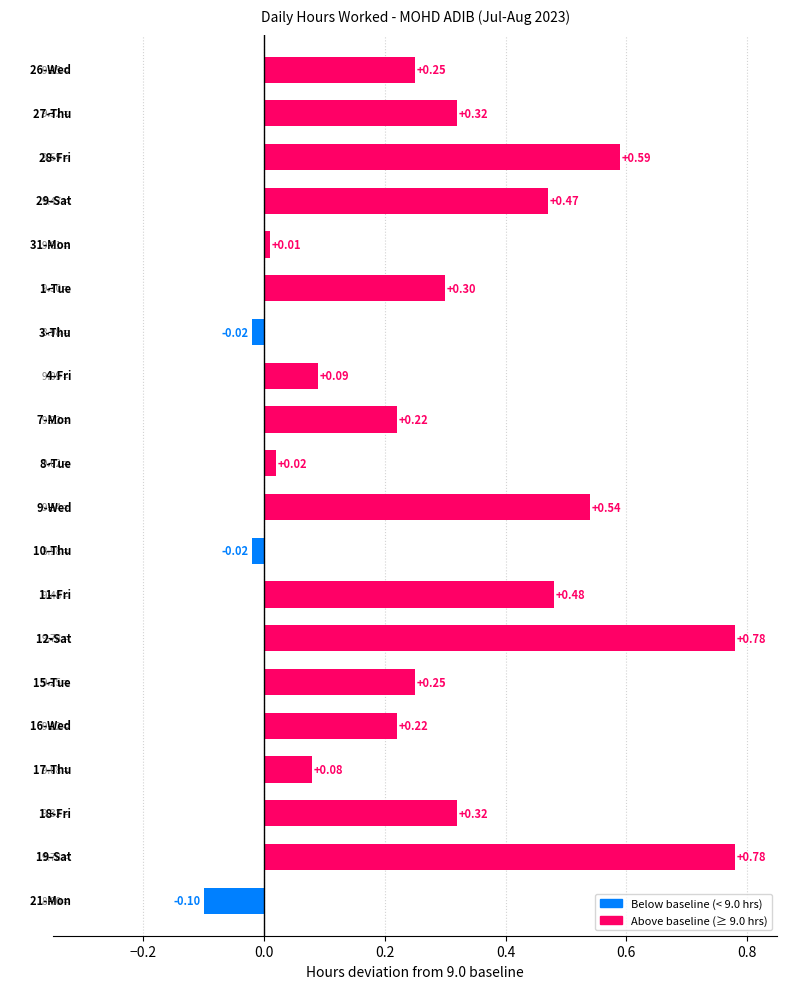

What is the average value?

0.3